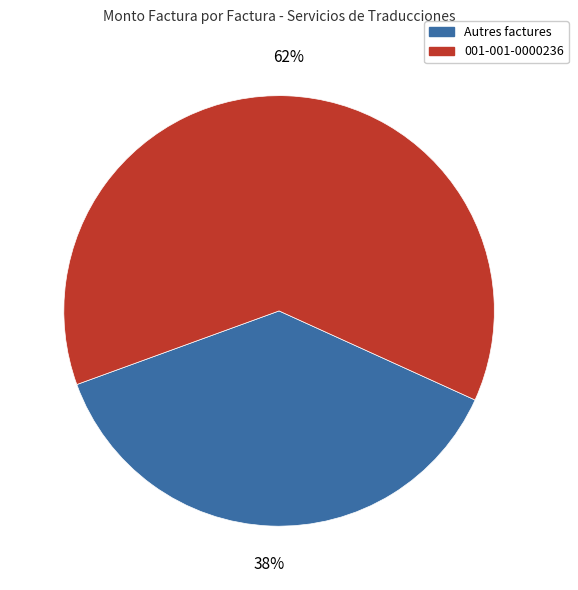

How many segments does this pie chart have?

2